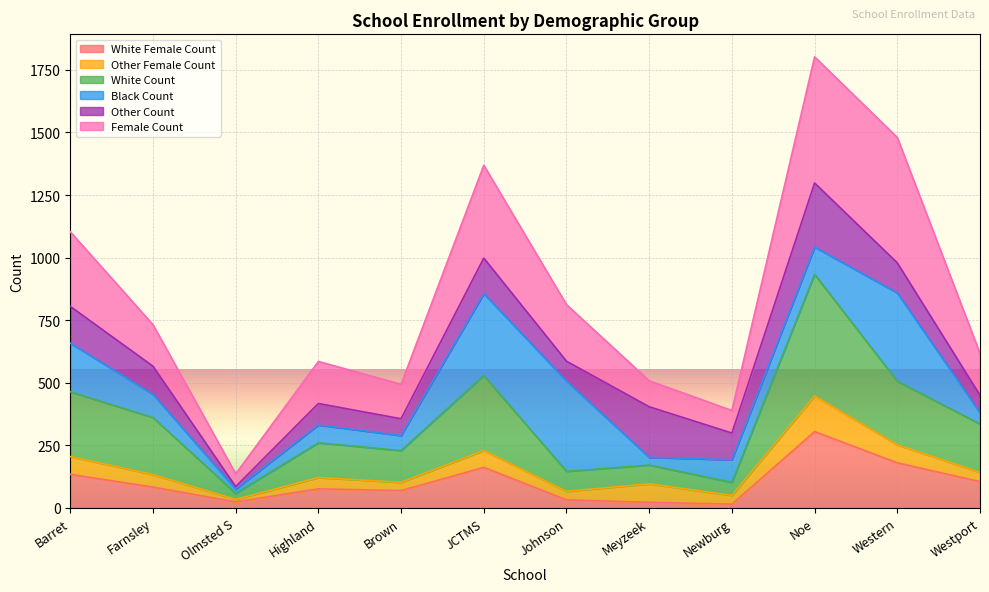

True or false: White Female Count and White Count cross at least once.

False